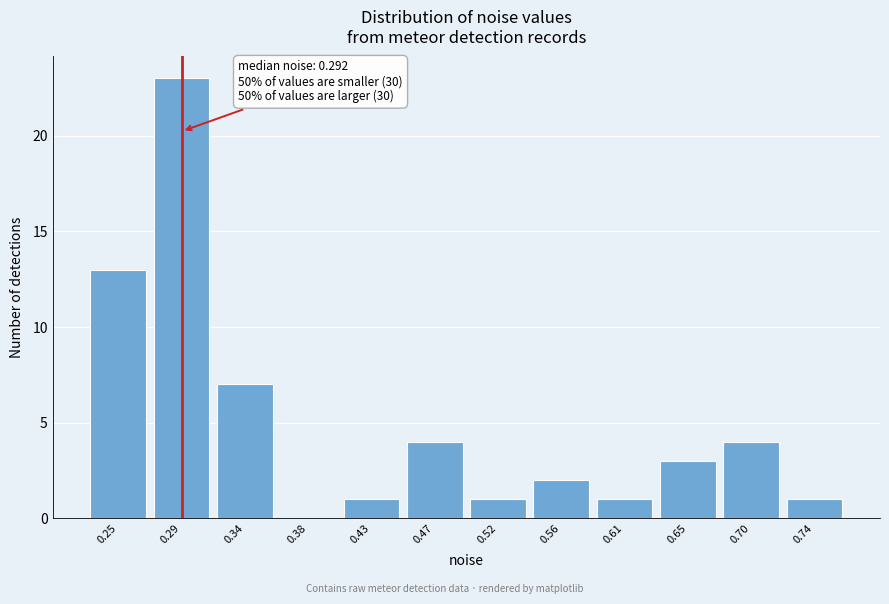

Over which range of the x-axis is the bar tallest?

0.270 to 0.315